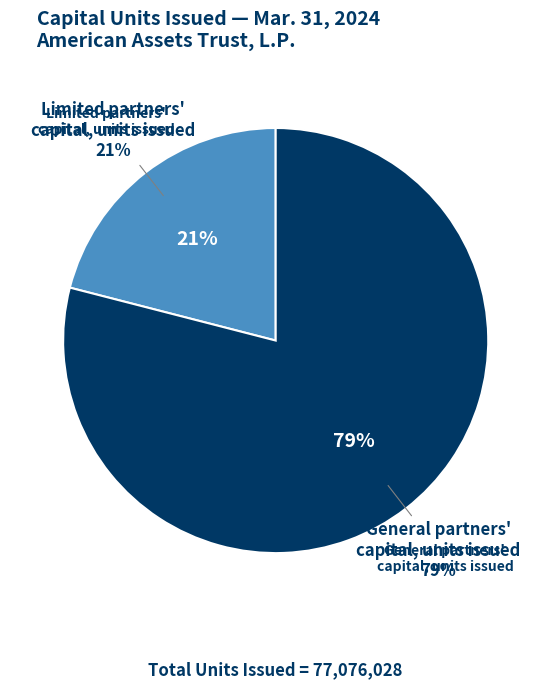

Between Limited partners capital units issued and General partners capital units issued, which is larger?

General partners capital units issued